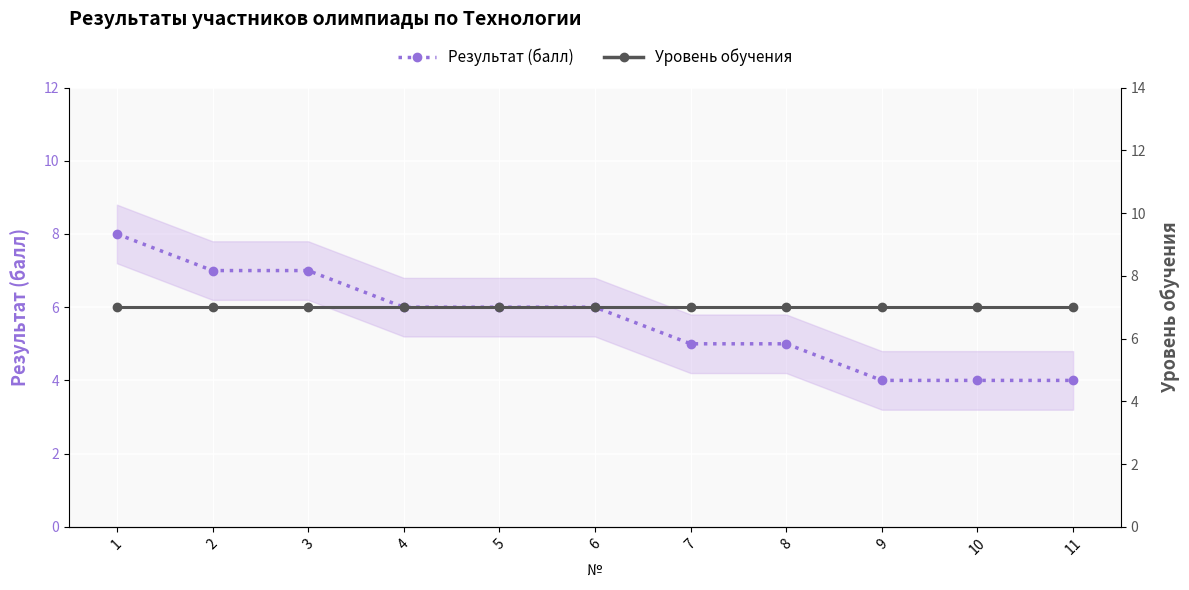

How many series are shown in this chart?

2